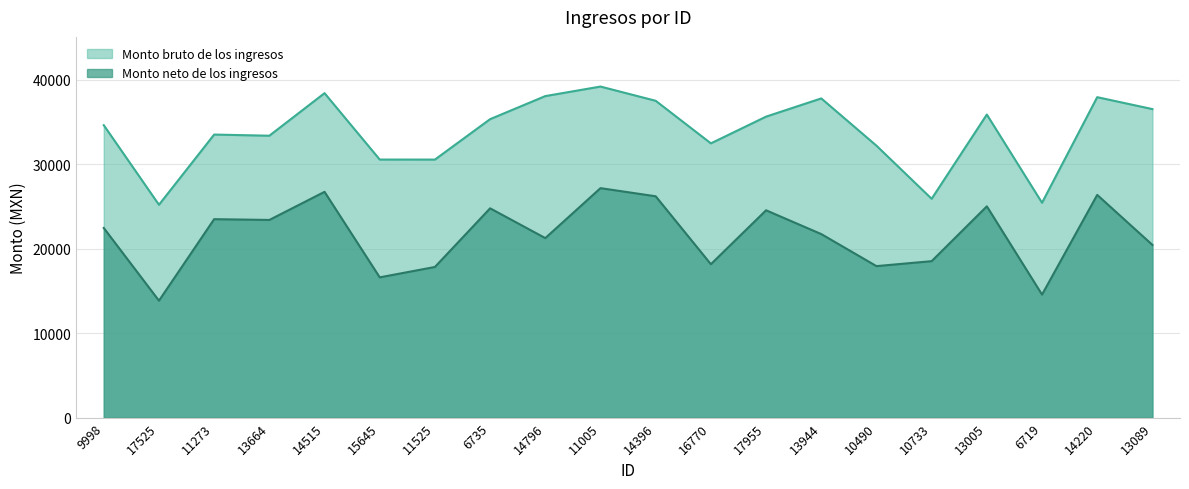

At how many categories does at least one series exceed 23207?

20